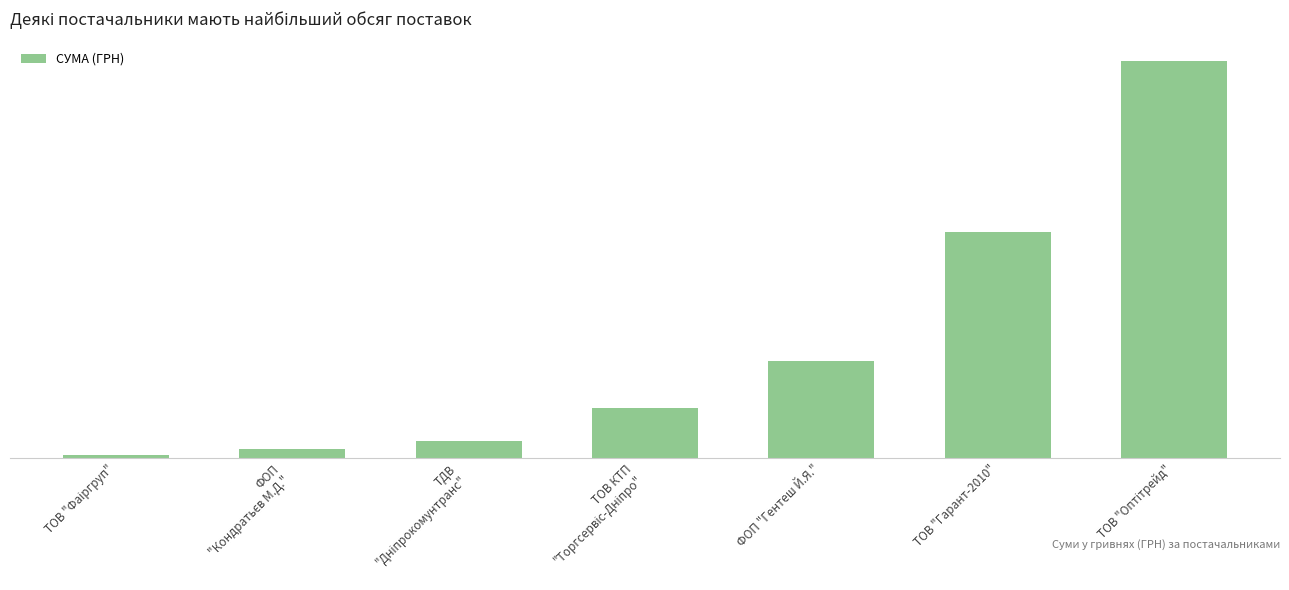

Does the chart contain any negative values?

No